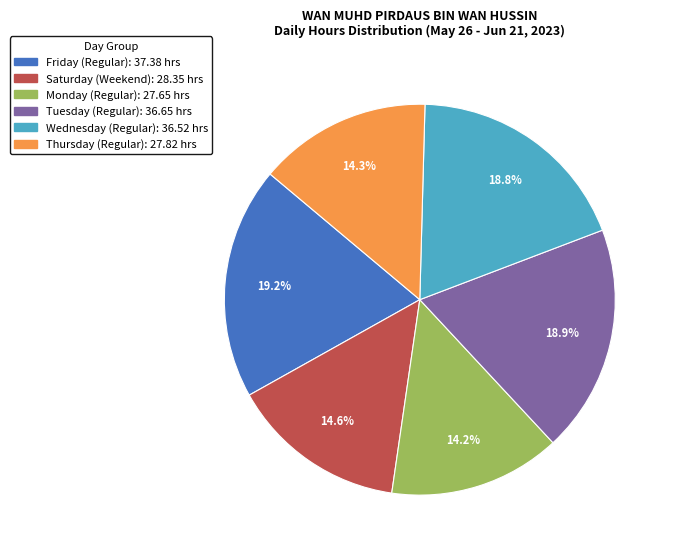

Does any single category account for the majority?

No